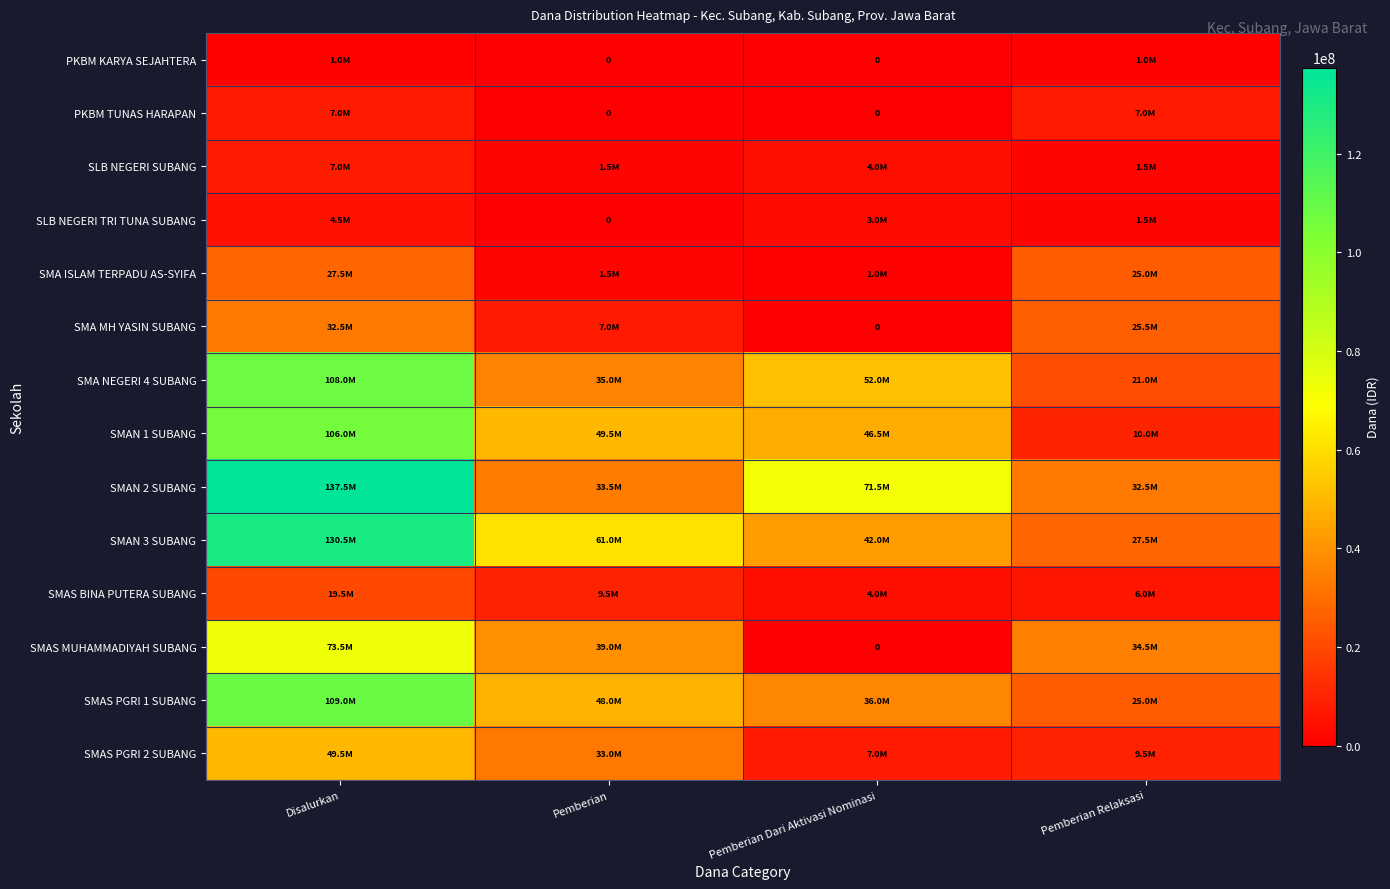

Which category has the lowest value in the SMAS BINA PUTERA SUBANG series?

Pemberian Dari Aktivasi Nominasi